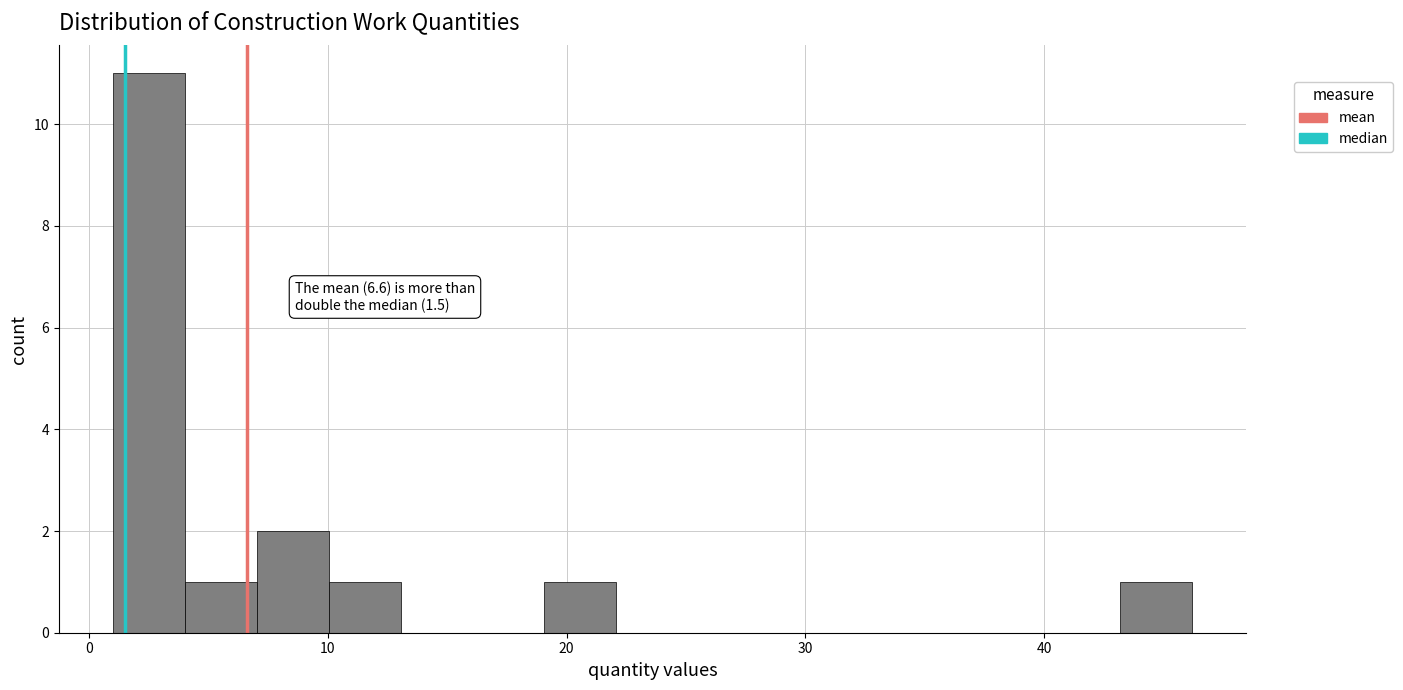

Read against the x-axis, roughly where is the centre of the tallest bar?

3